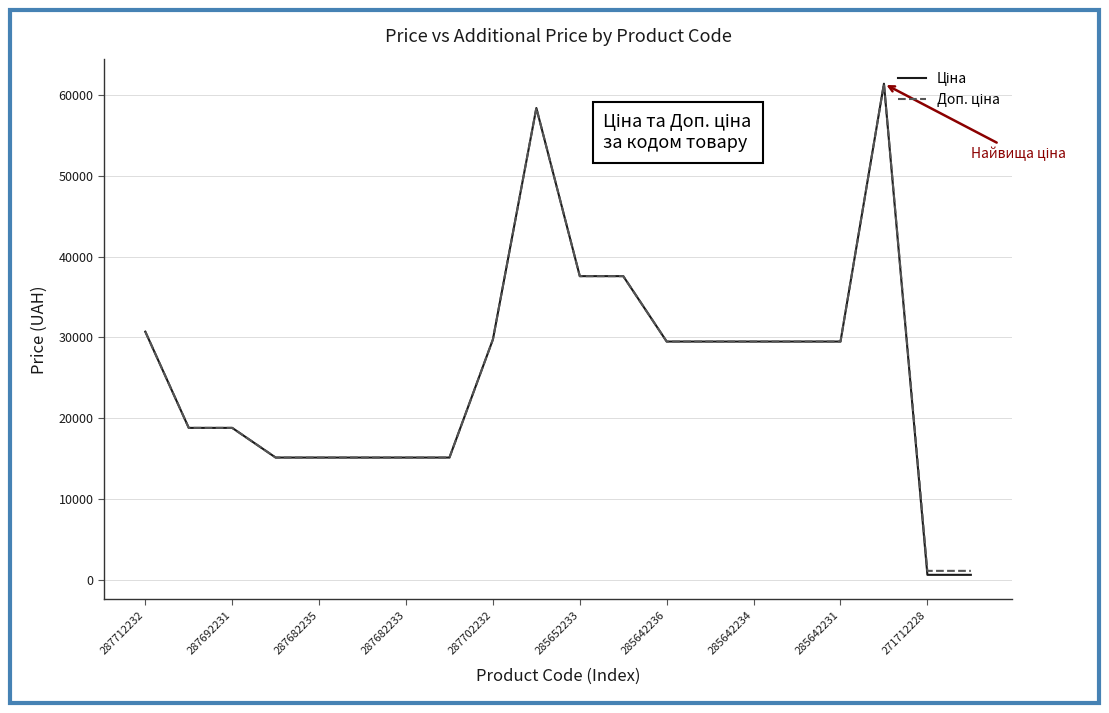

What is the greatest value displayed?

61434.3